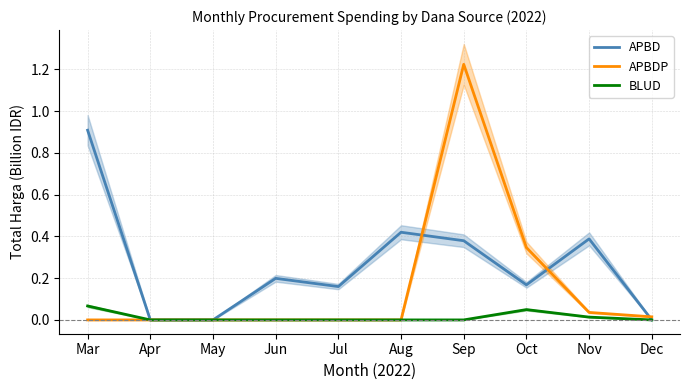

Which series has the largest total across all categories?

APBD